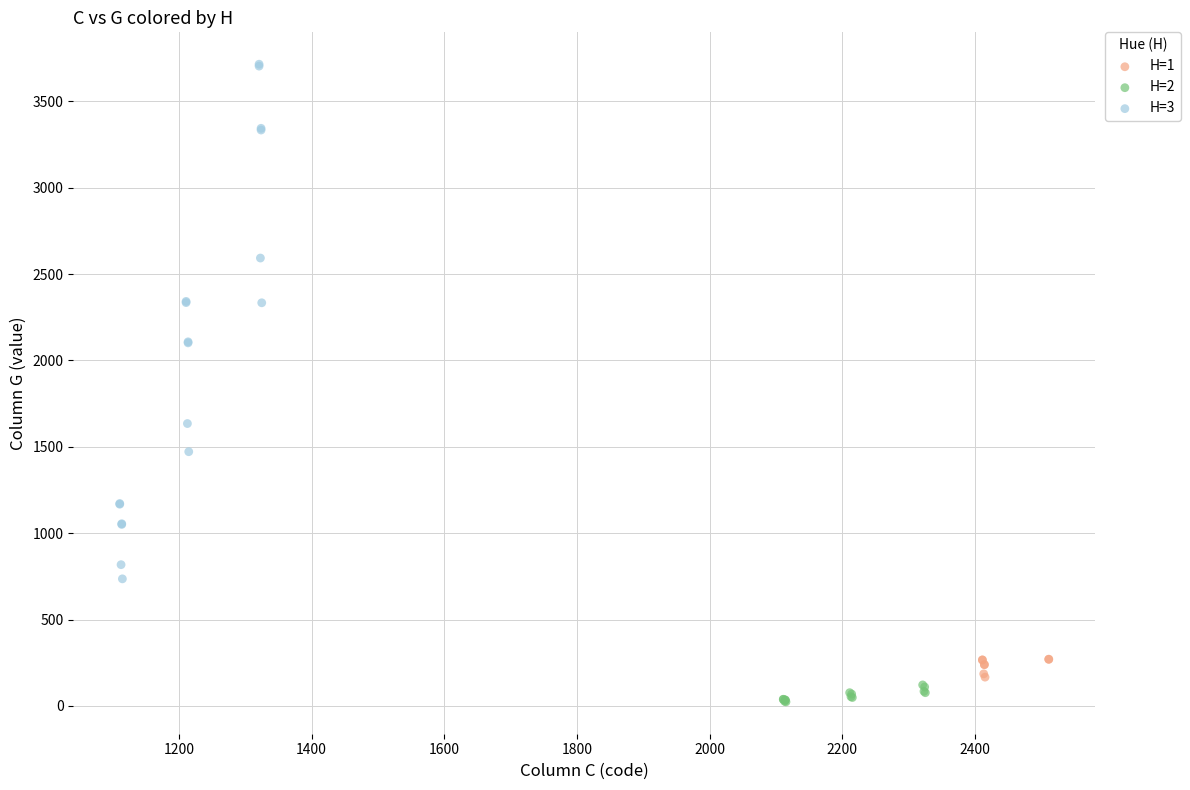

What are all the series names shown in the legend?

H=1, H=2, H=3